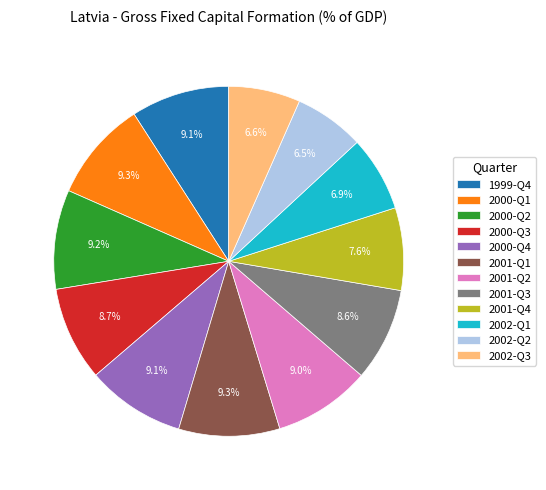

Does 2002-Q2 represent more than half of the total?

No